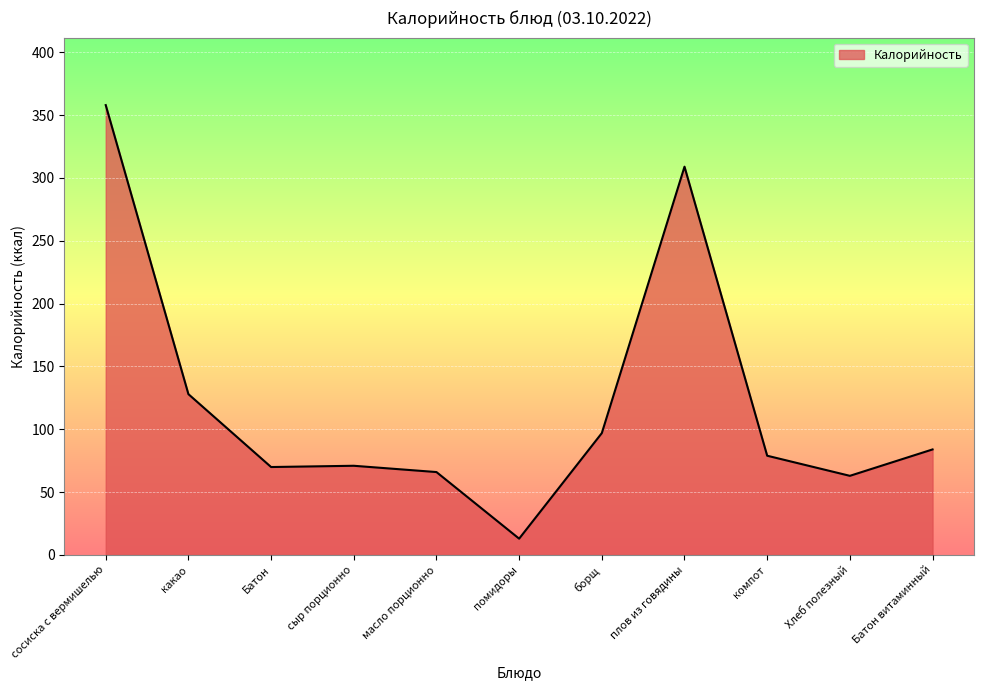

Does the chart display data point markers on the line(s)?

No